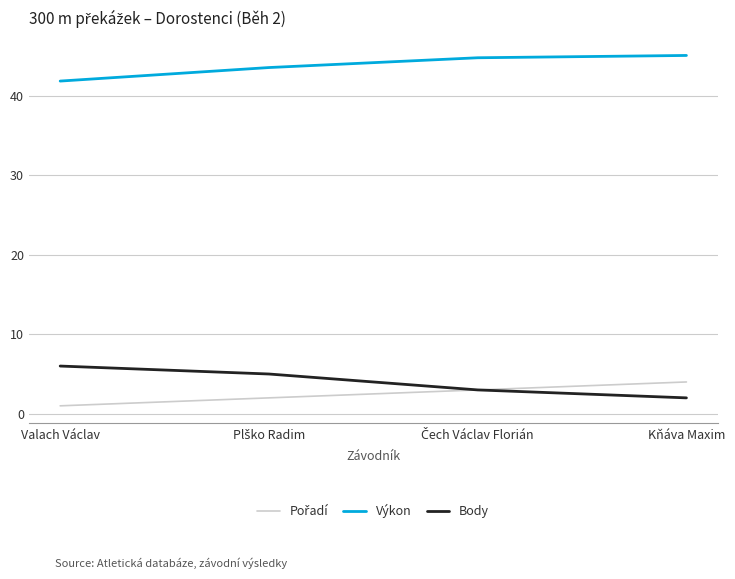

What value does the Výkon series have at Kňáva Maxim?

45.0